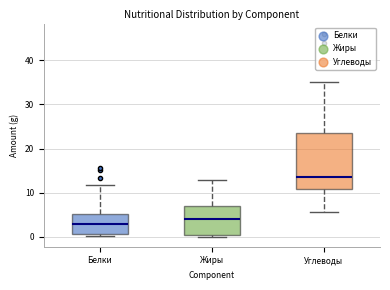

Comparing the boxes themselves (not the whiskers), which one is the tallest?

Углеводы